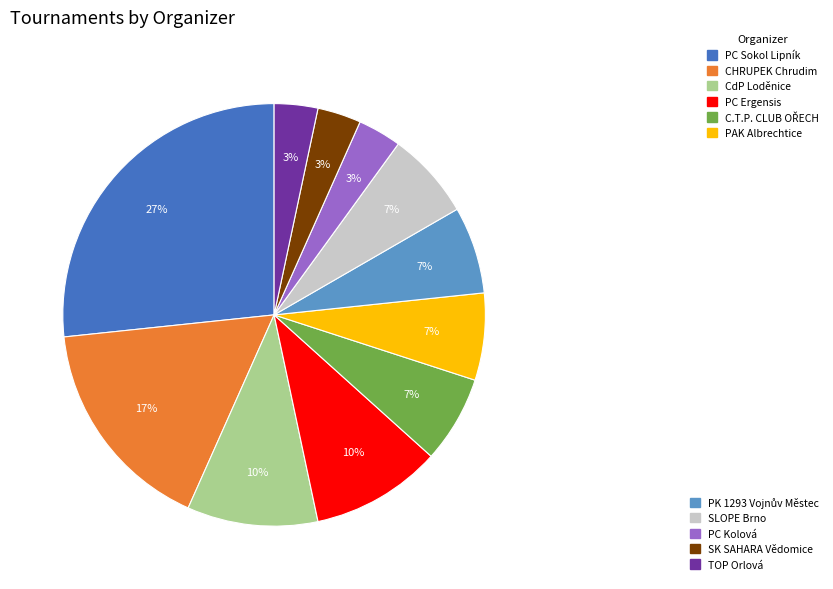

To the nearest percent, what is the average slice percentage?

9%